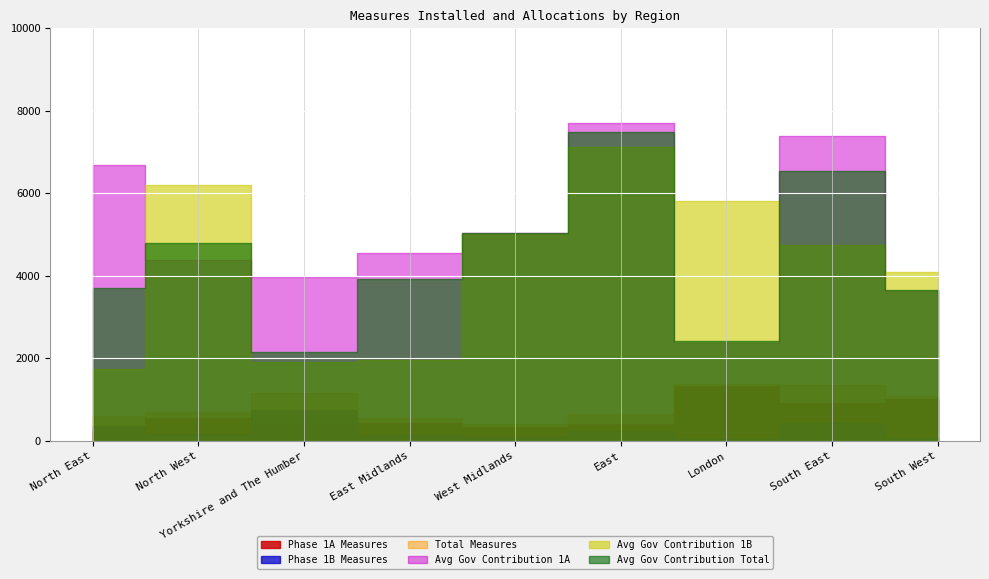

True or false: Total Measures has a value of 1347 at South East.

True